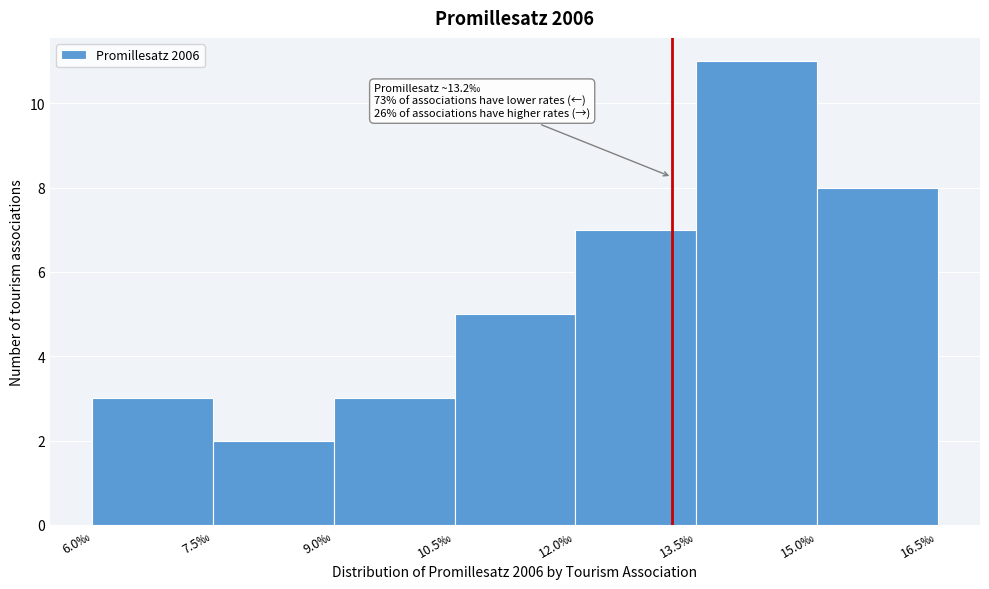

Which range on the x-axis has the tallest bar?

13.5 to 15.0